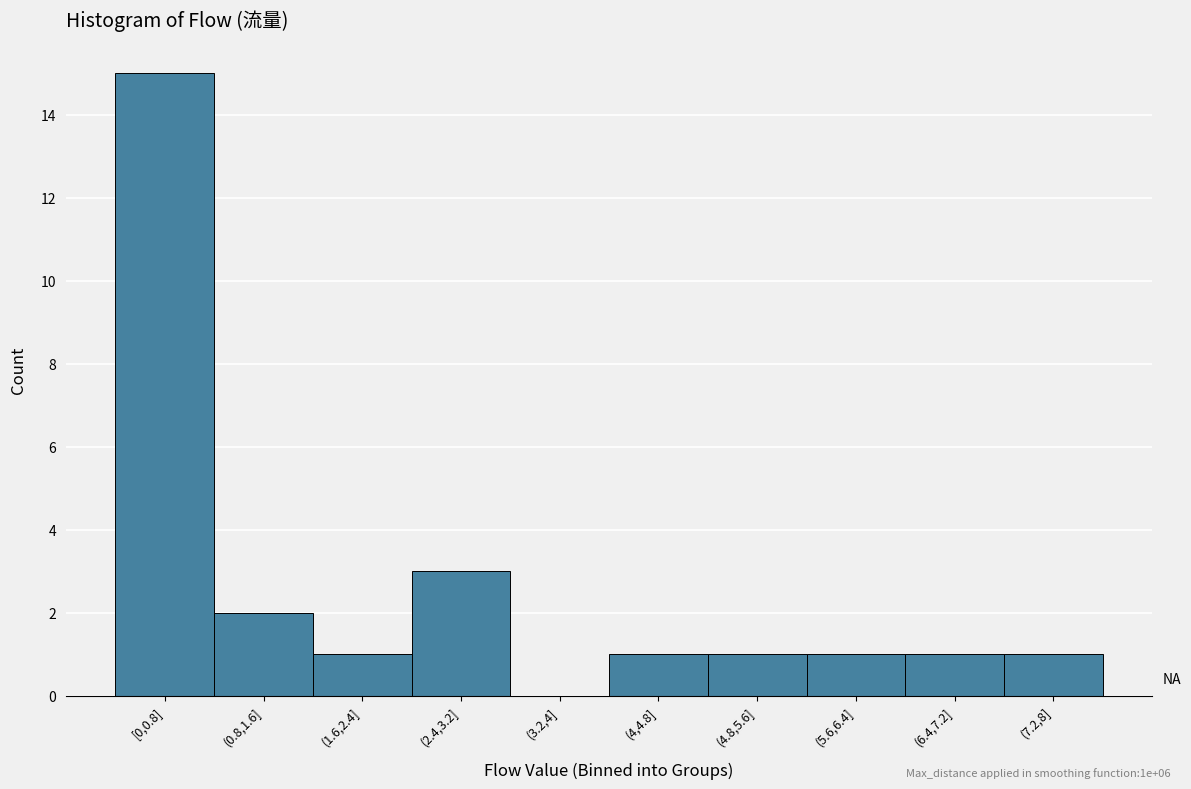

Reading left to right, transcribe all the data shown in this chart.

[0,0.8]=15	(0.8,1.6]=2	(1.6,2.4]=1	(2.4,3.2]=3	(3.2,4]=0	(4,4.8]=1	(4.8,5.6]=1	(5.6,6.4]=1	(6.4,7.2]=1	(7.2,8]=1